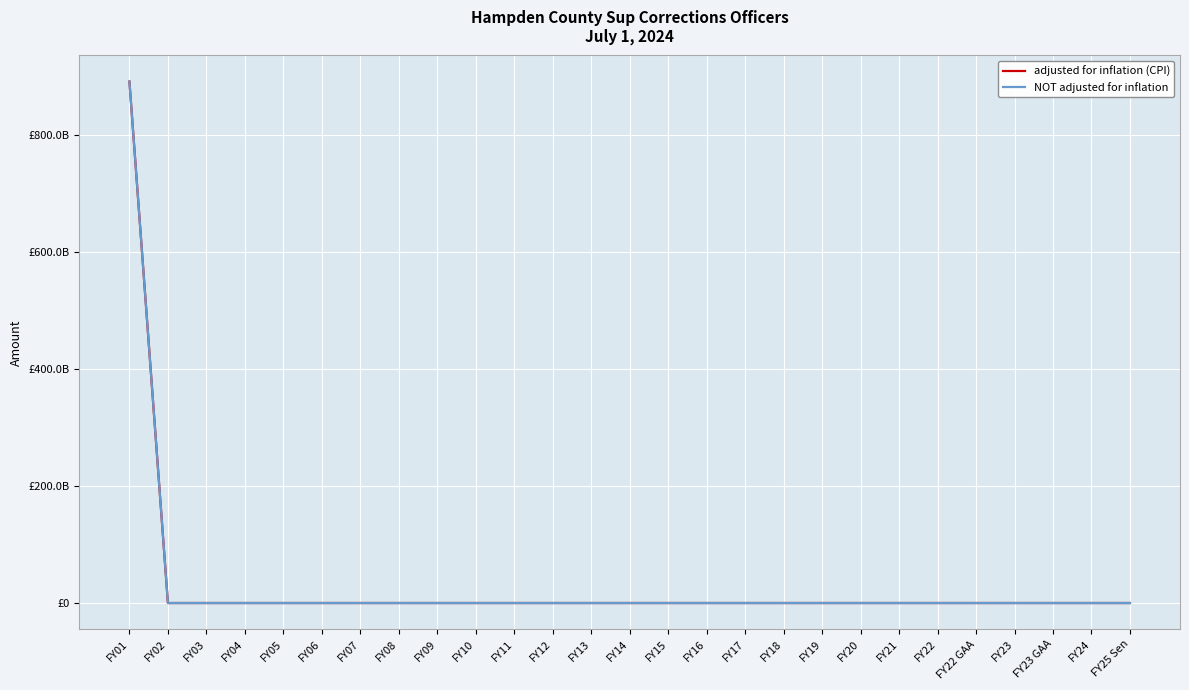

Does the chart display data point markers on the line(s)?

No